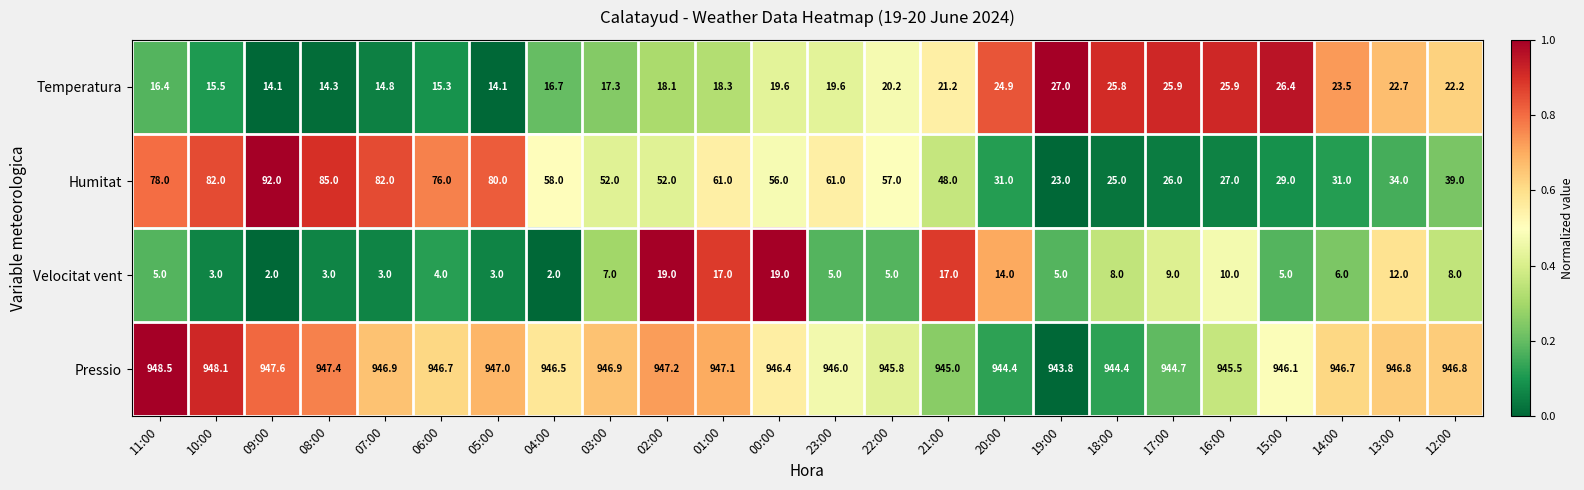

What is the greatest value displayed?

948.5